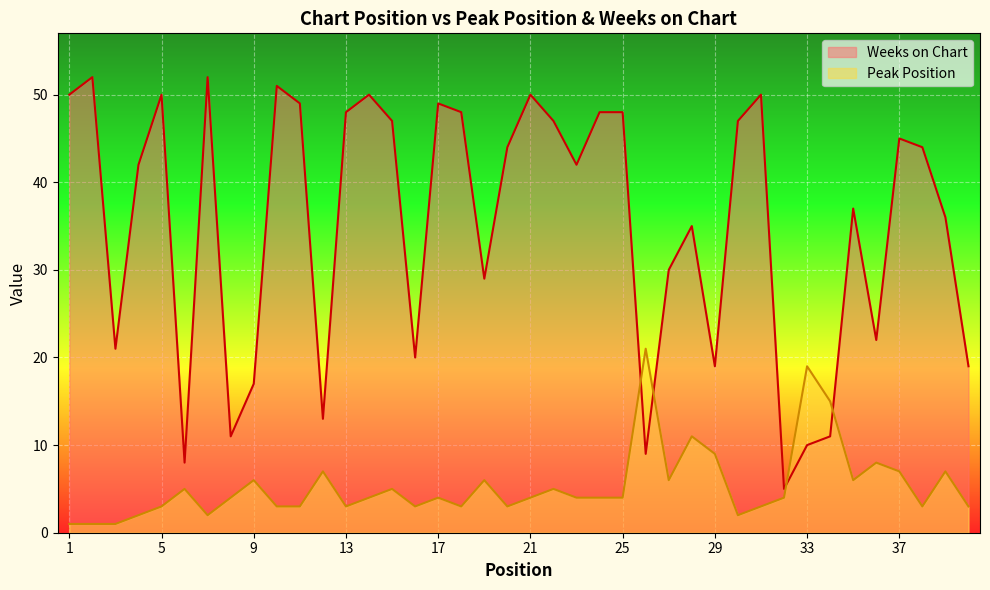

What is the difference between the maximum and minimum values in the Weeks on Chart series?

47